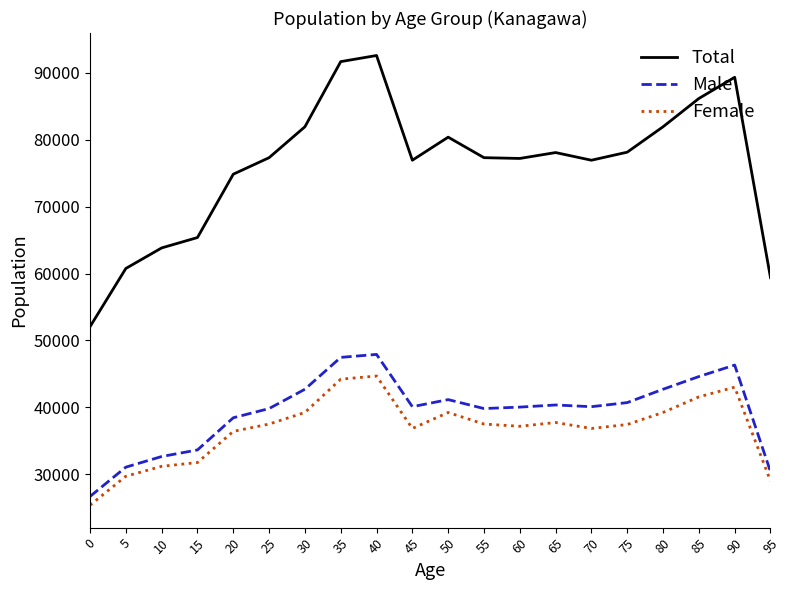

Where is Female nearest to the value 35027?

20